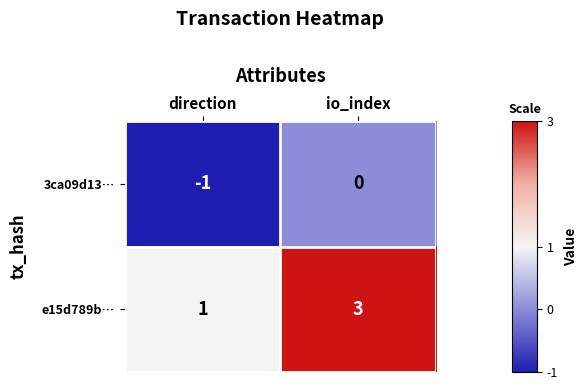

At which label is e15d789b… closest to 2?

direction